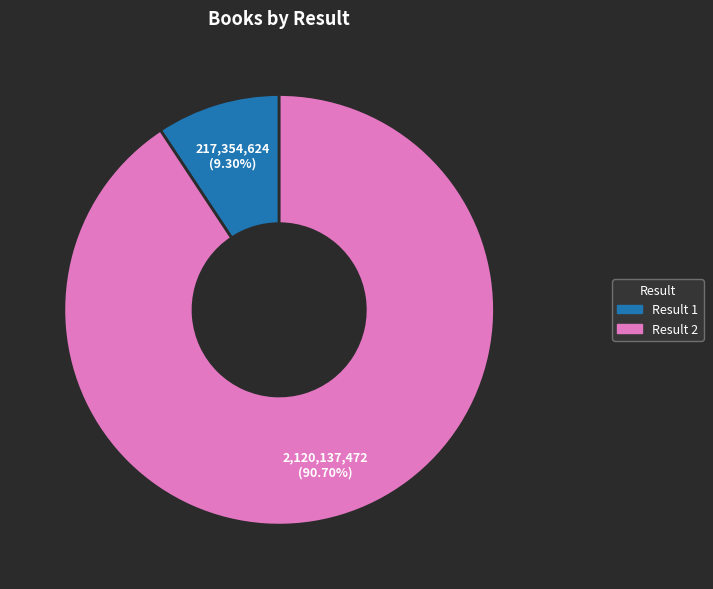

Which has a higher value, Result 1 or Result 2?

Result 2